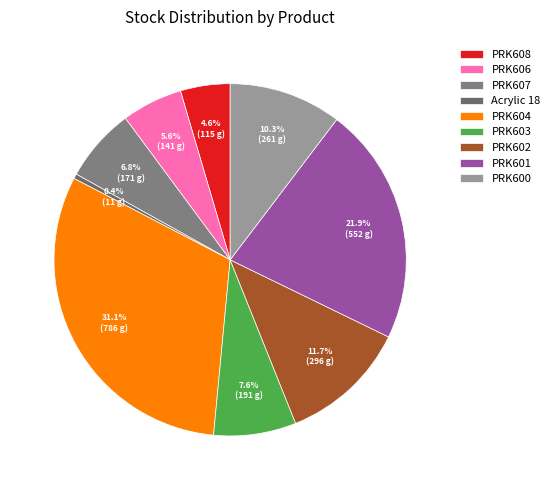

To the nearest percent, what portion does PRK606 represent?

6%